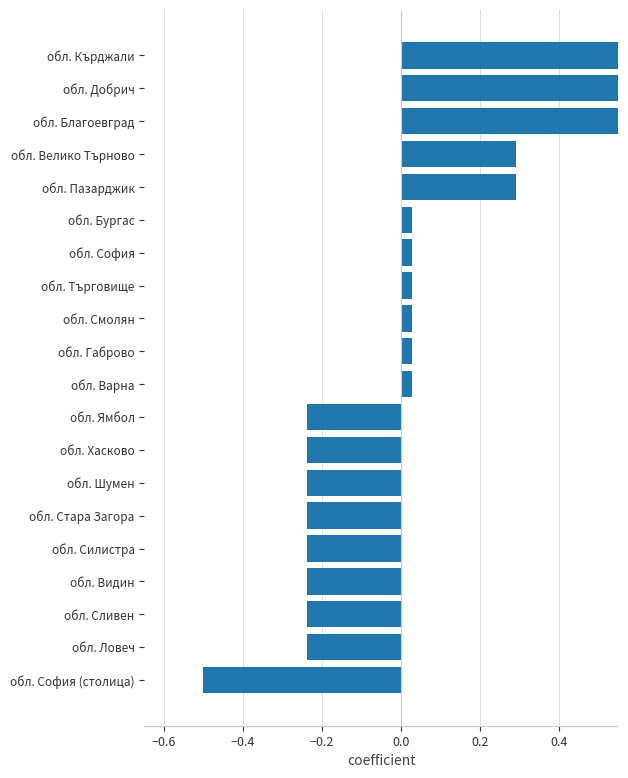

The value at обл. София (столица) is -0.9. True or false?

False